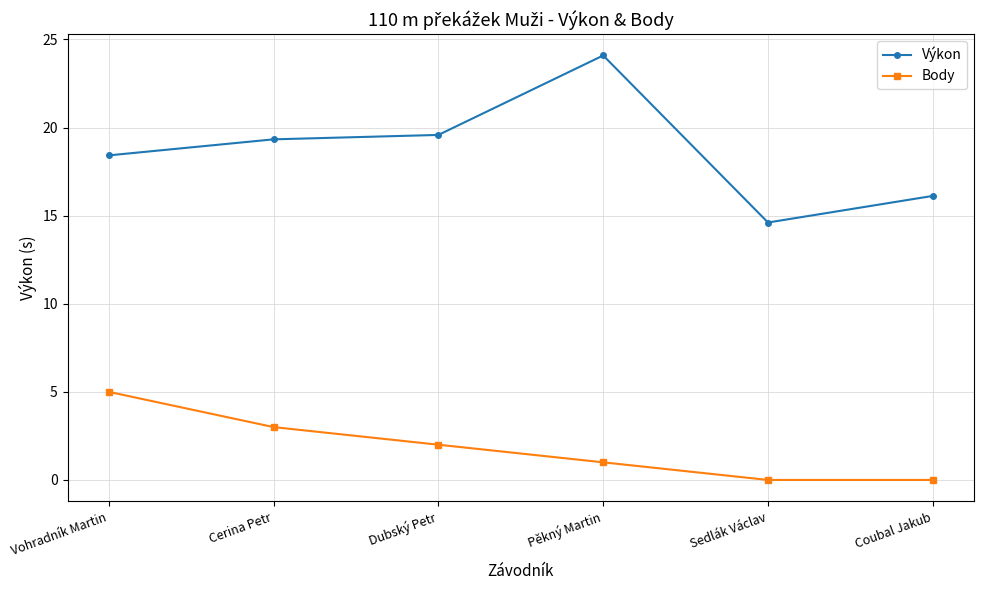

At how many categories does at least one series exceed 20?

1